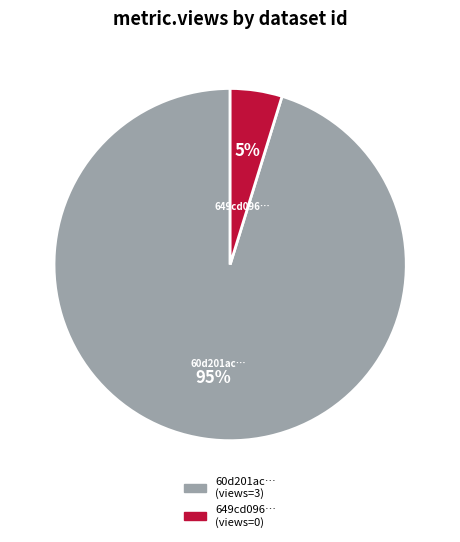

Rank the categories by value from highest to lowest.

60d201ac…, 649cd096…